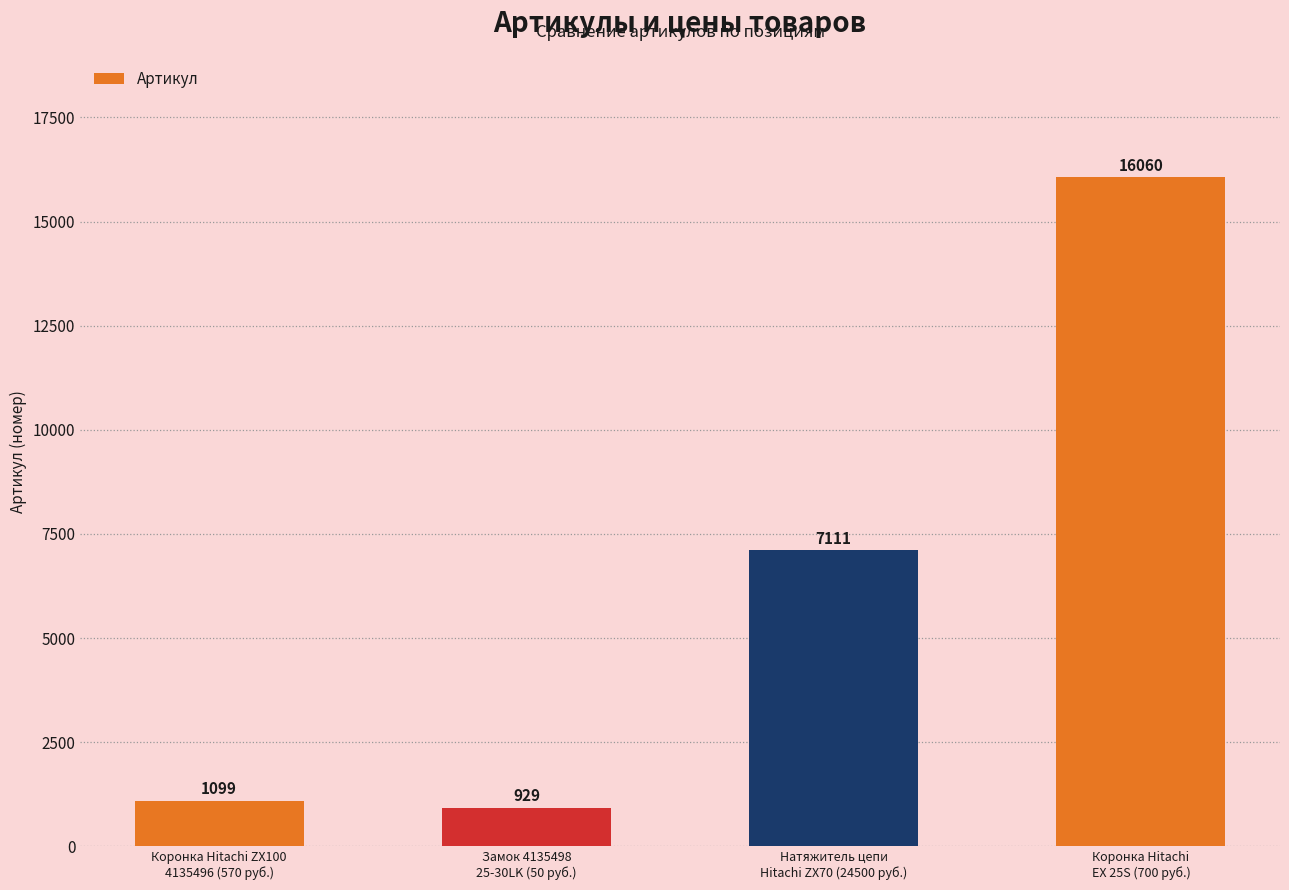

What is the label of the 1st bar from the right?

Коронка Hitachi
EX 25S (700 руб.)